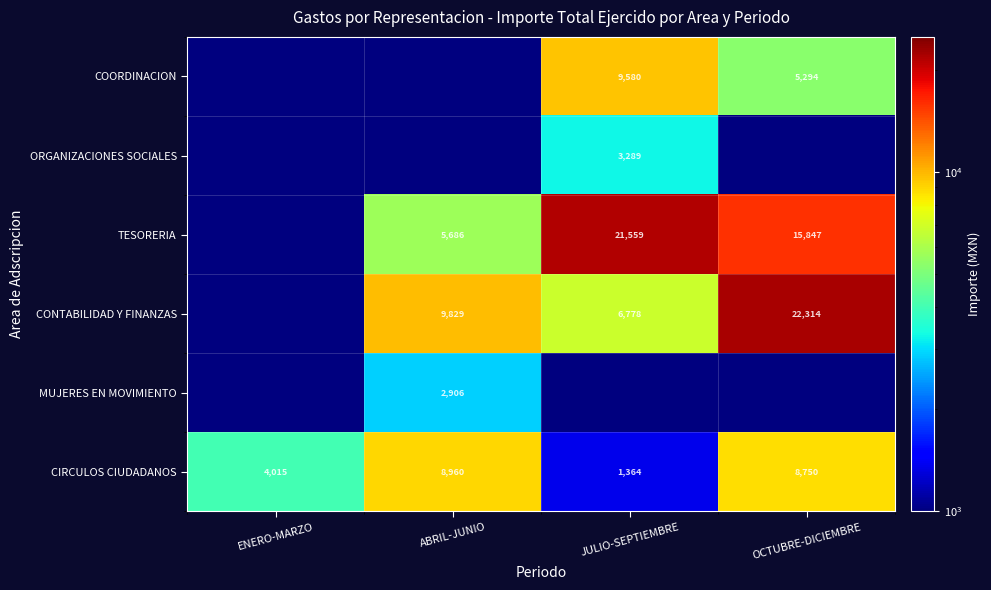

What is the highest value of the CIRCULOS CIUDADANOS series?

8960